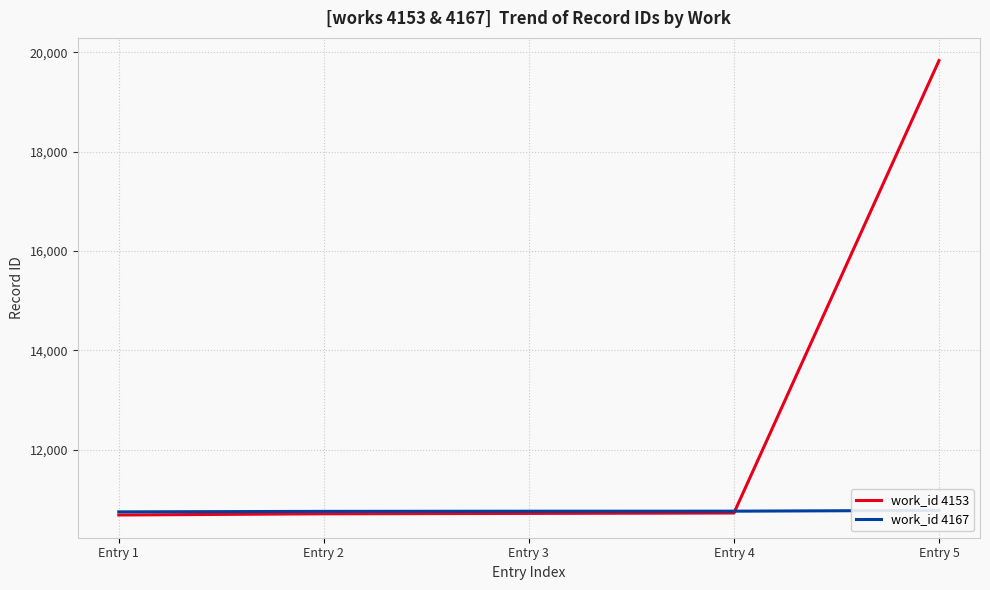

What is the value of the work_id 4167 point at the 3rd from the left?

10764